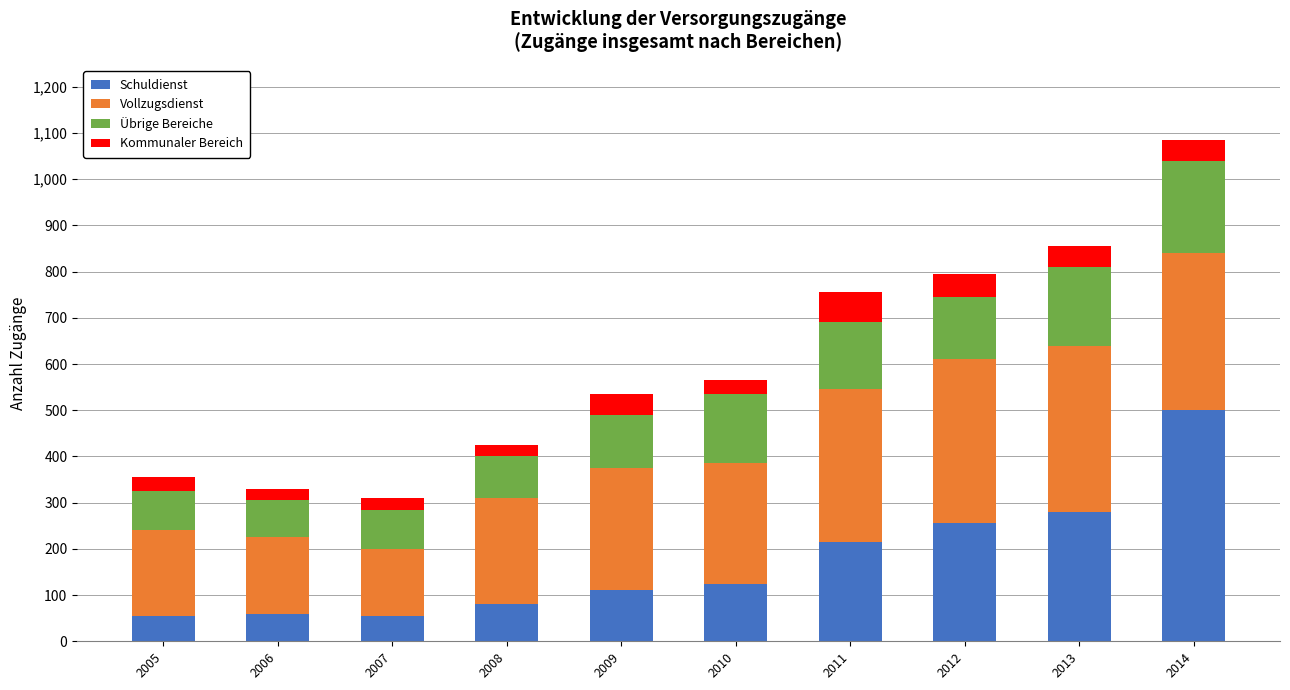

At which label does Schuldienst reach its peak?

2014